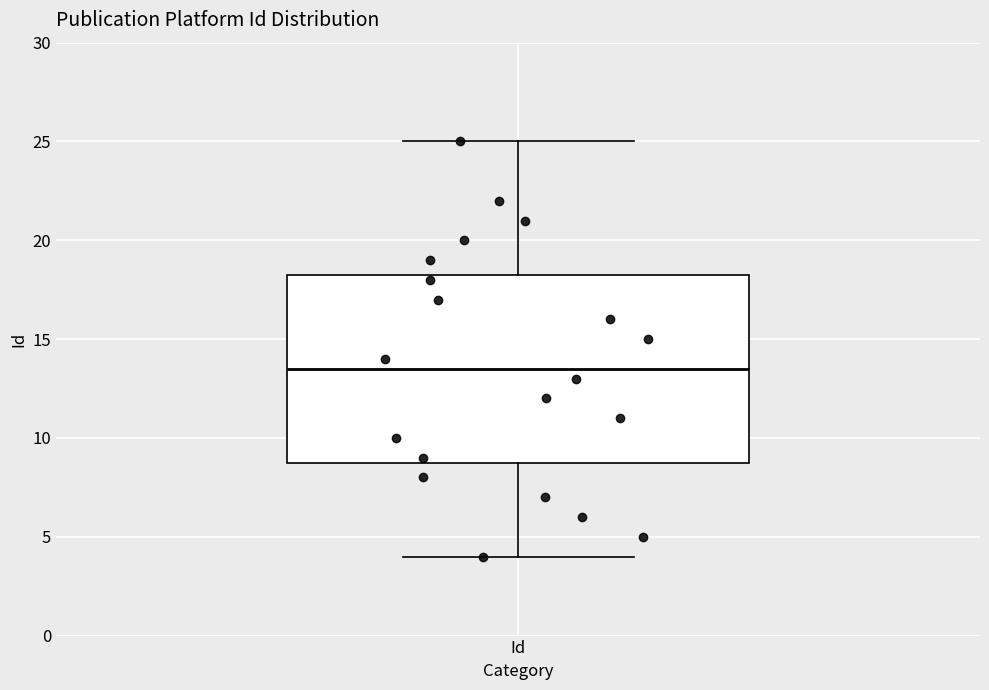

Where does the upper whisker of the box for Id end on the y-axis? The values are not printed on the chart, so give them approximately, as read against the axis.

25.0